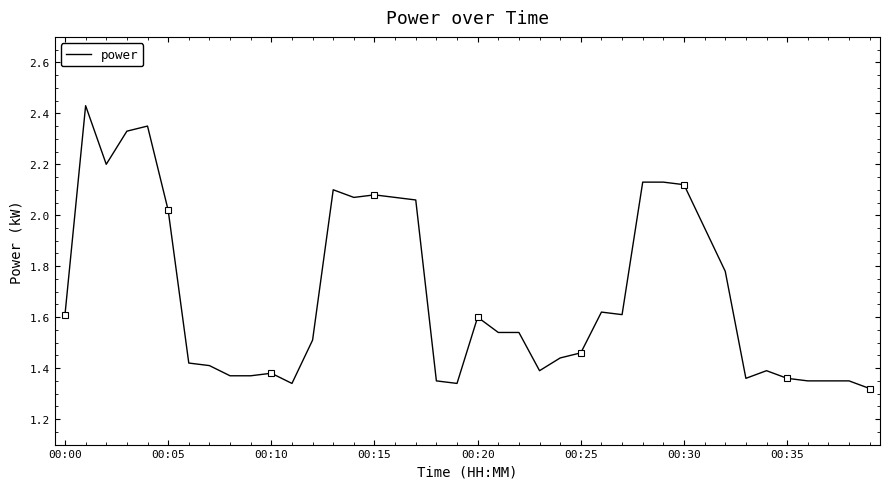

Which category has the lowest value across all series?

39